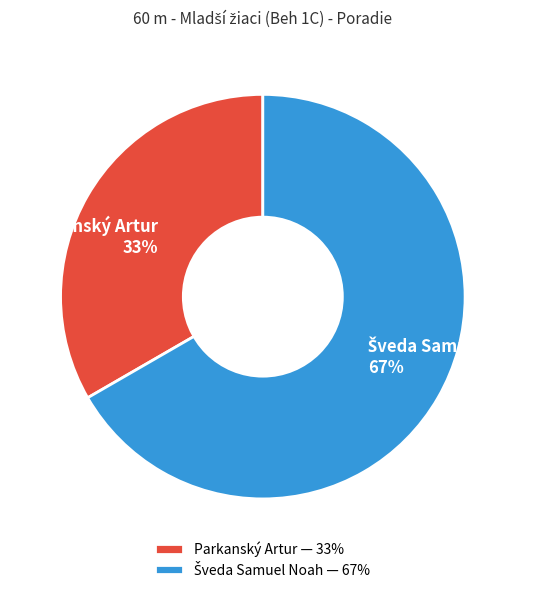

To the nearest percent, what portion does Parkanský Artur 33% represent?

33%